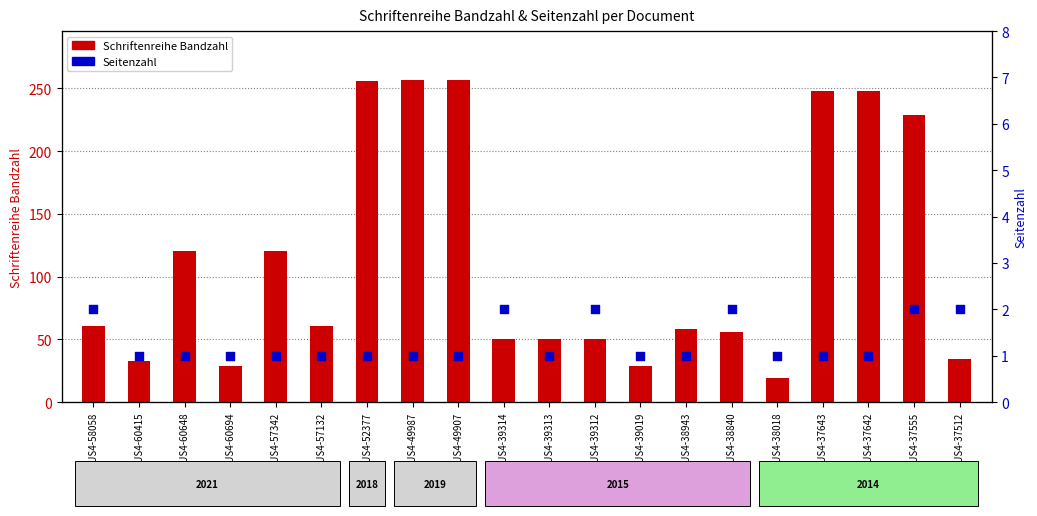

Which series has the largest total across all categories?

Schriftenreihe Bandzahl